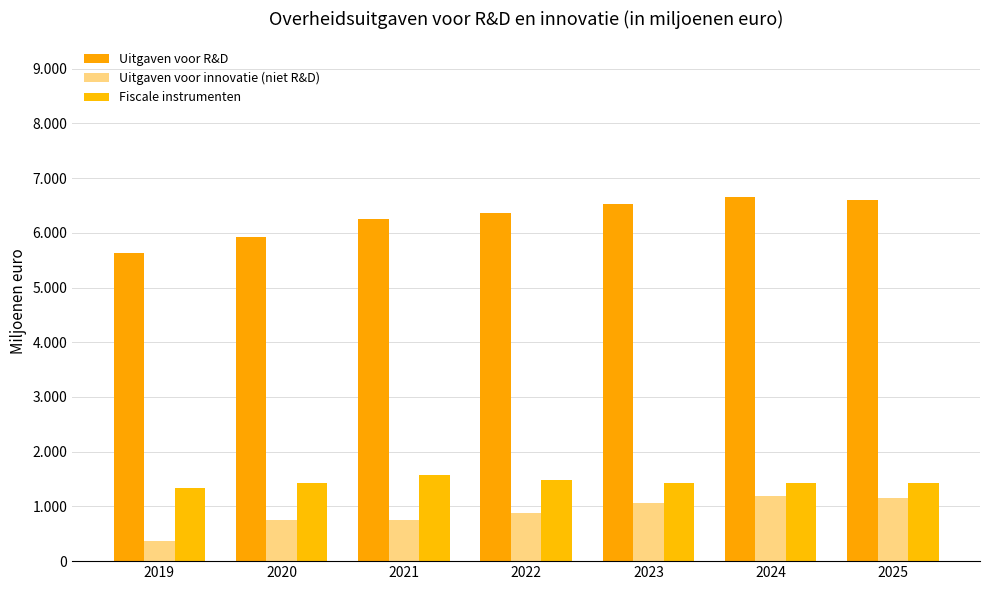

Are the bars grouped side by side (vs. stacked)?

Yes